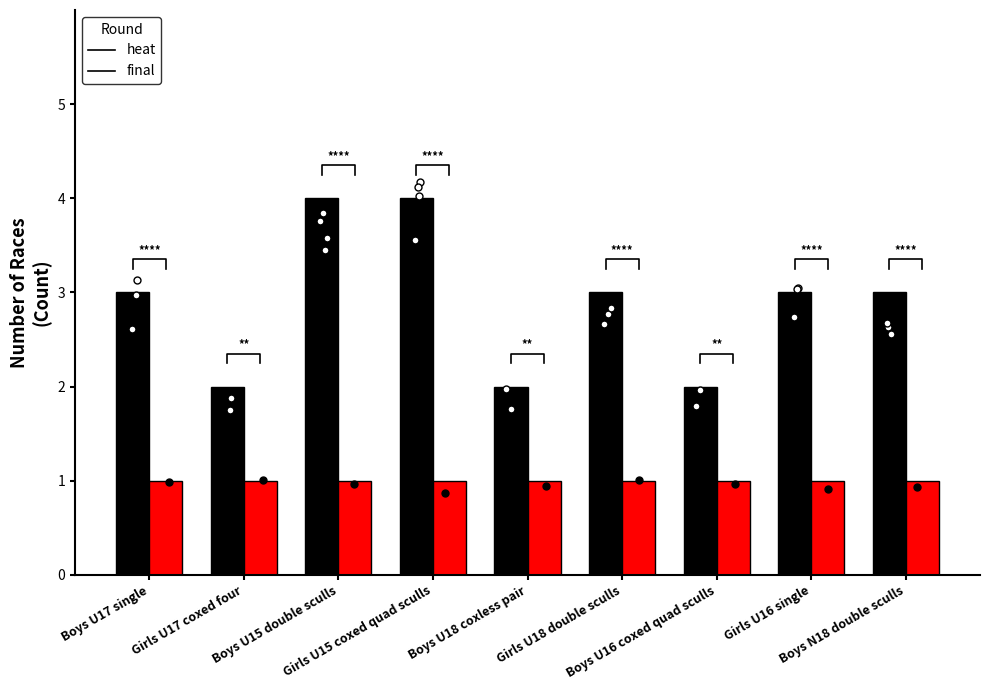

At which category is the sum across all series the highest?

Boys U15 double sculls